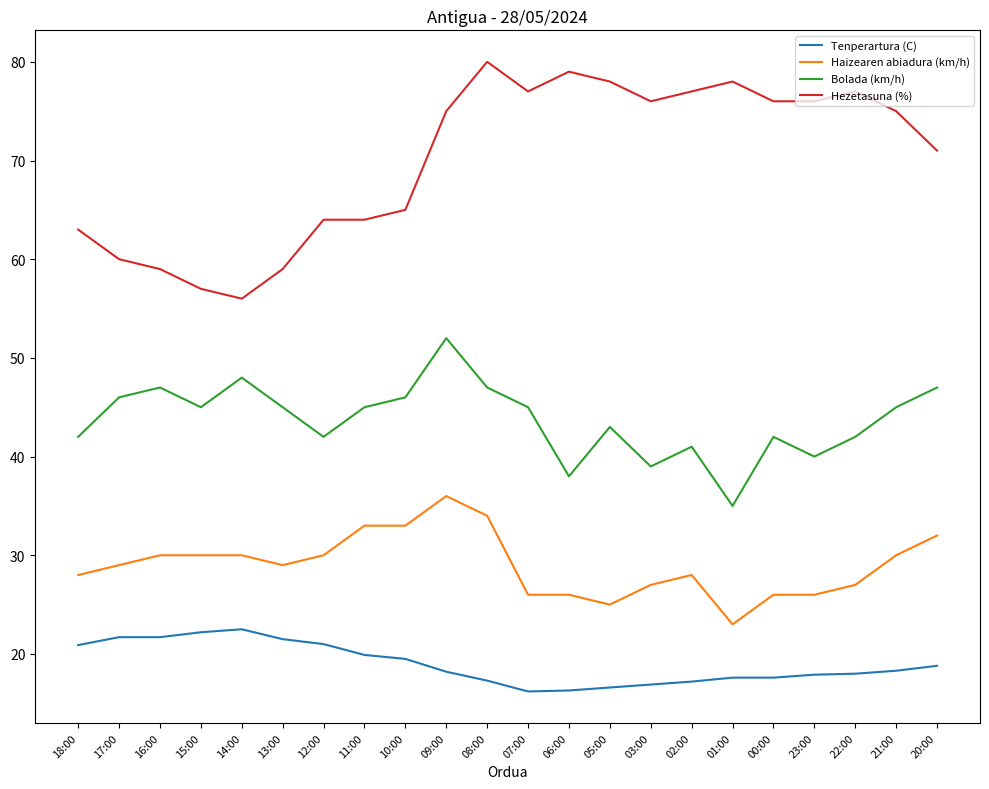

Does the chart have visible grid lines?

No